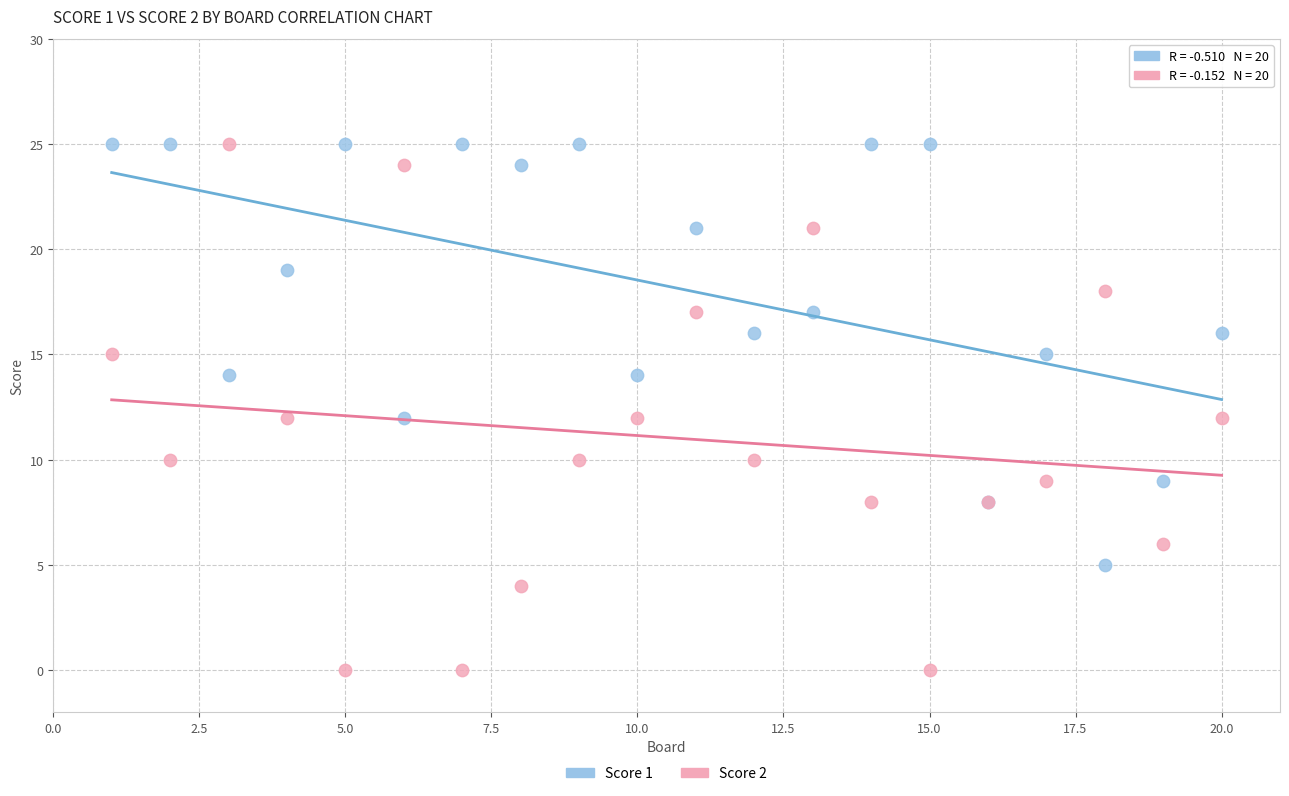

What is the X range (max minus min) for the scatter plot?

19